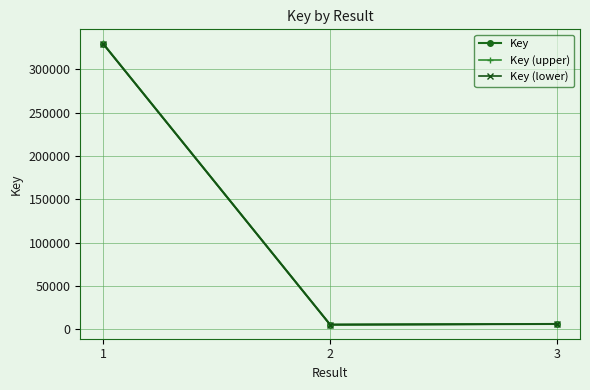

What is the average value of the Key (lower) series?

113874.0